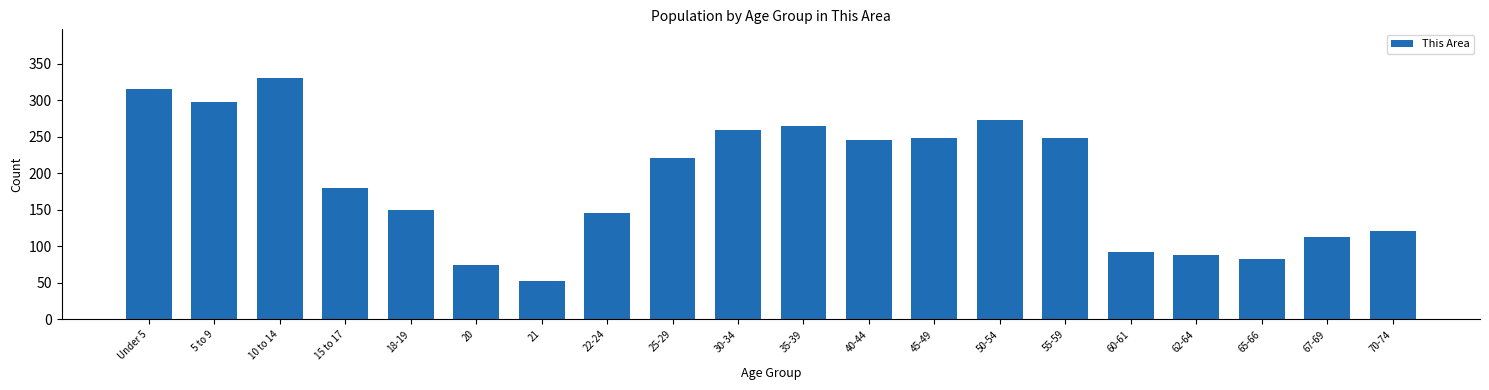

What is the greatest value displayed?

331